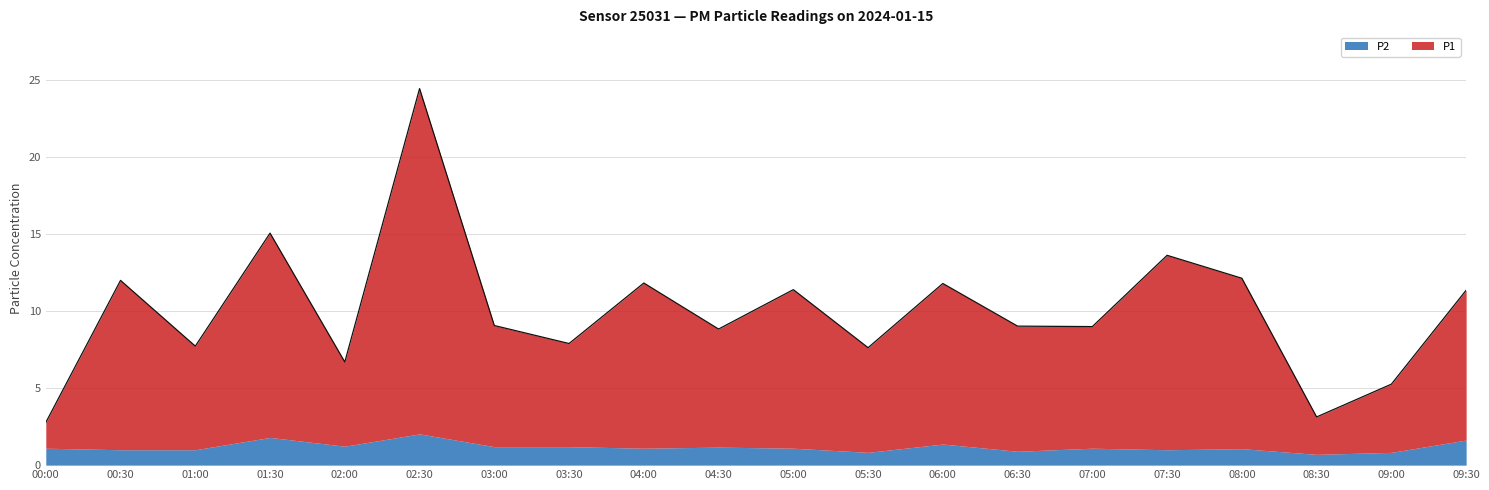

Which category has the highest value across all series?

02:30